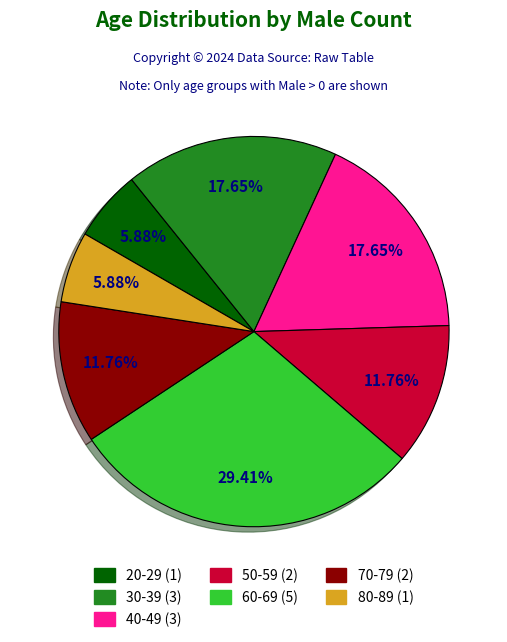

Does 20-29 account for over 50% of the chart?

No